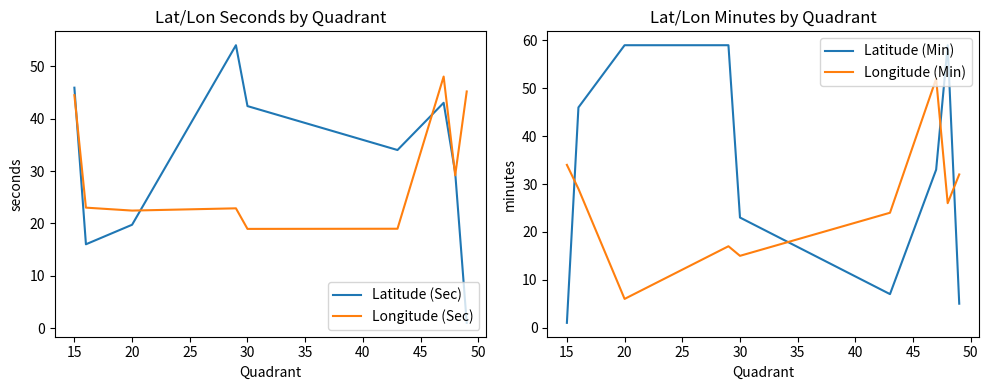

Which series has the largest range (max minus min)?

Latitude (Min)